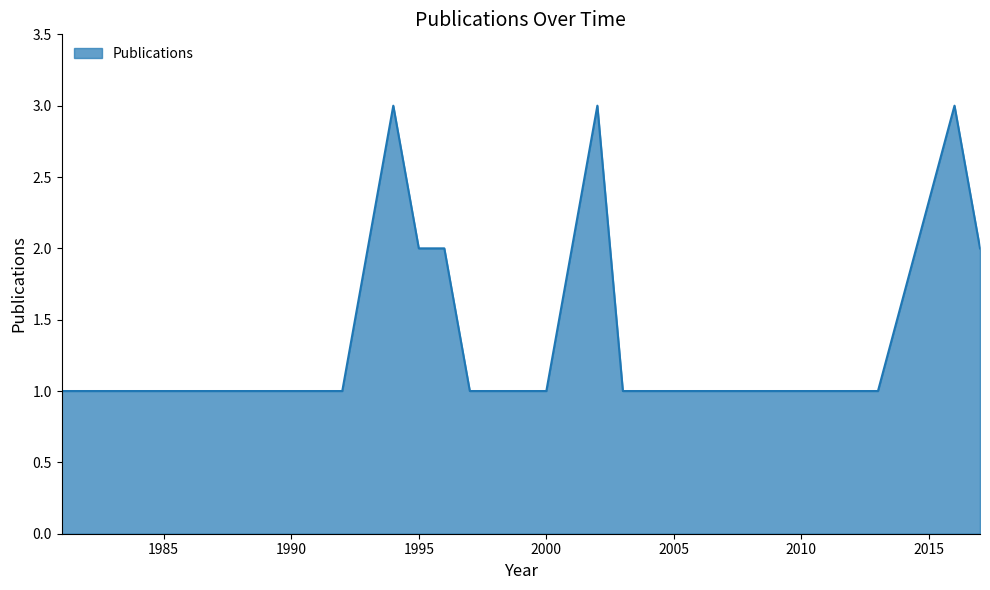

What is the smallest value displayed?

1